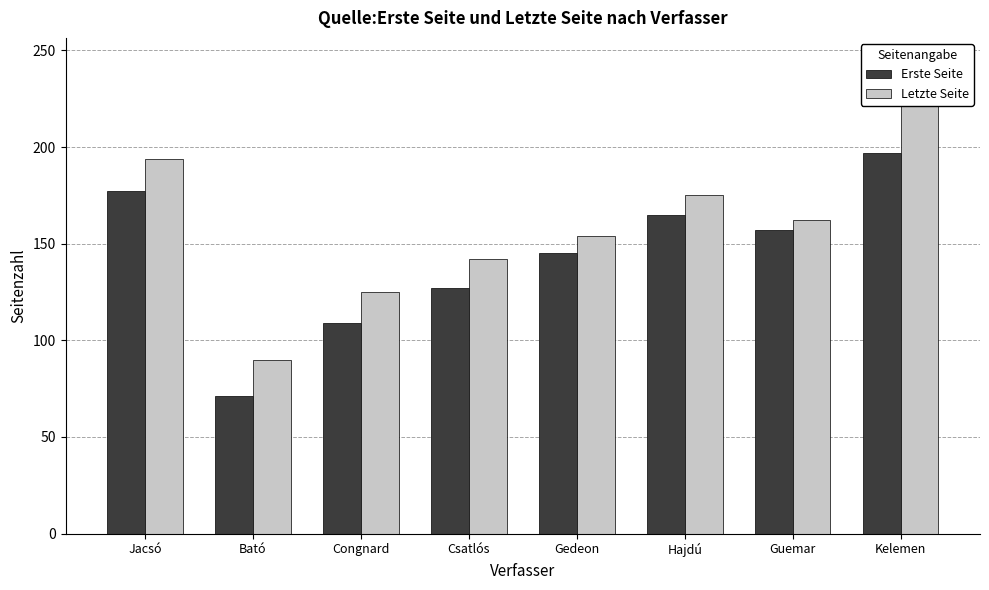

Which has a higher value, Jacsó or Gedeon?

Jacsó